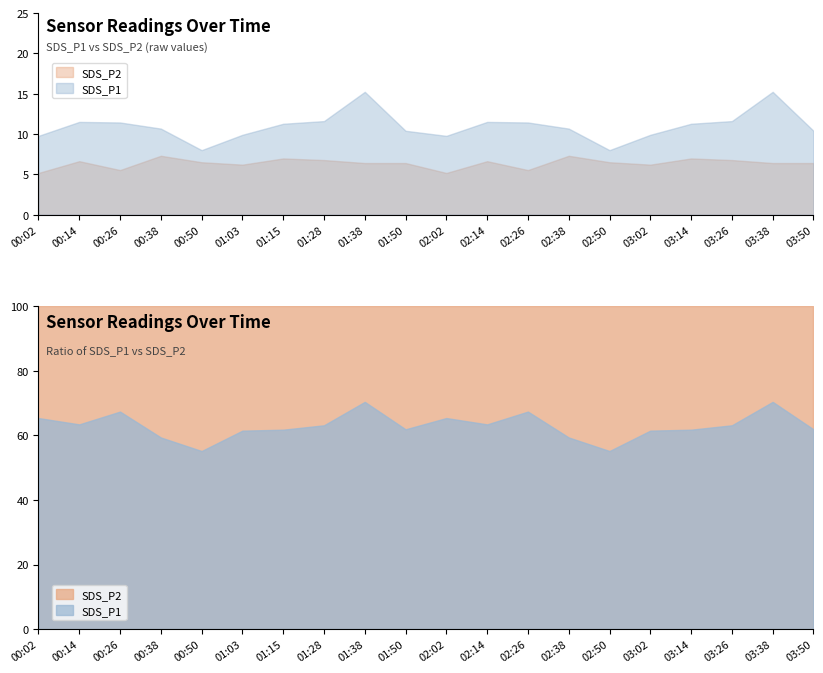

What is the label of the 6th point from the left?

01:03